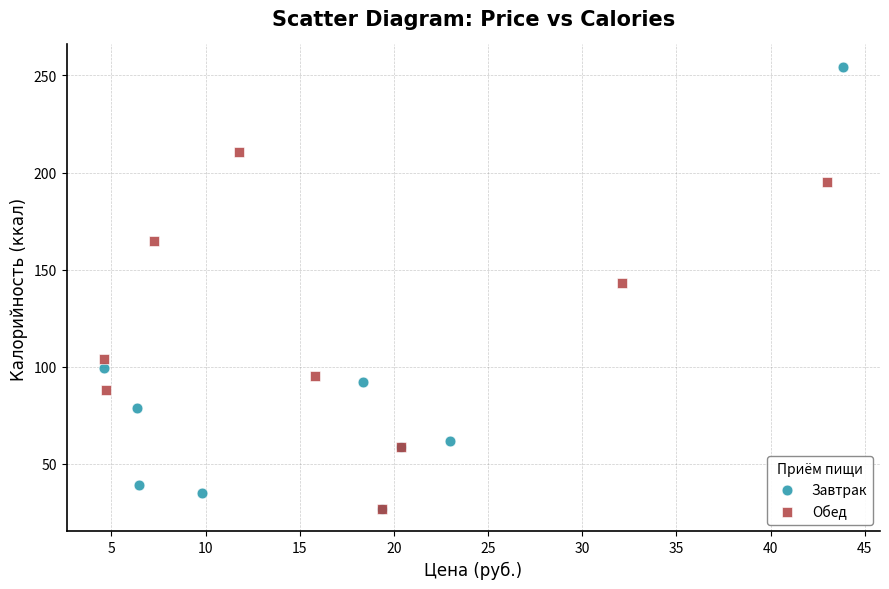

Which series has the largest Y range (max minus min)?

Завтрак